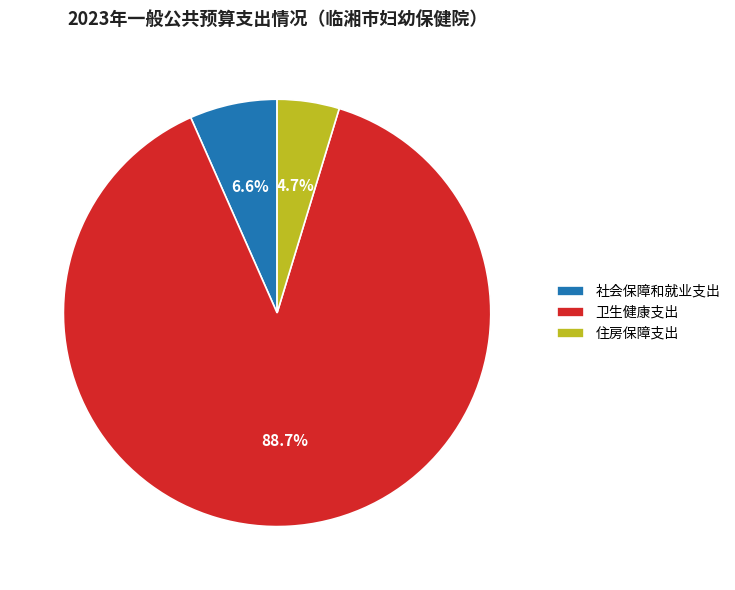

Which slice represents more than half of the pie?

卫生健康支出